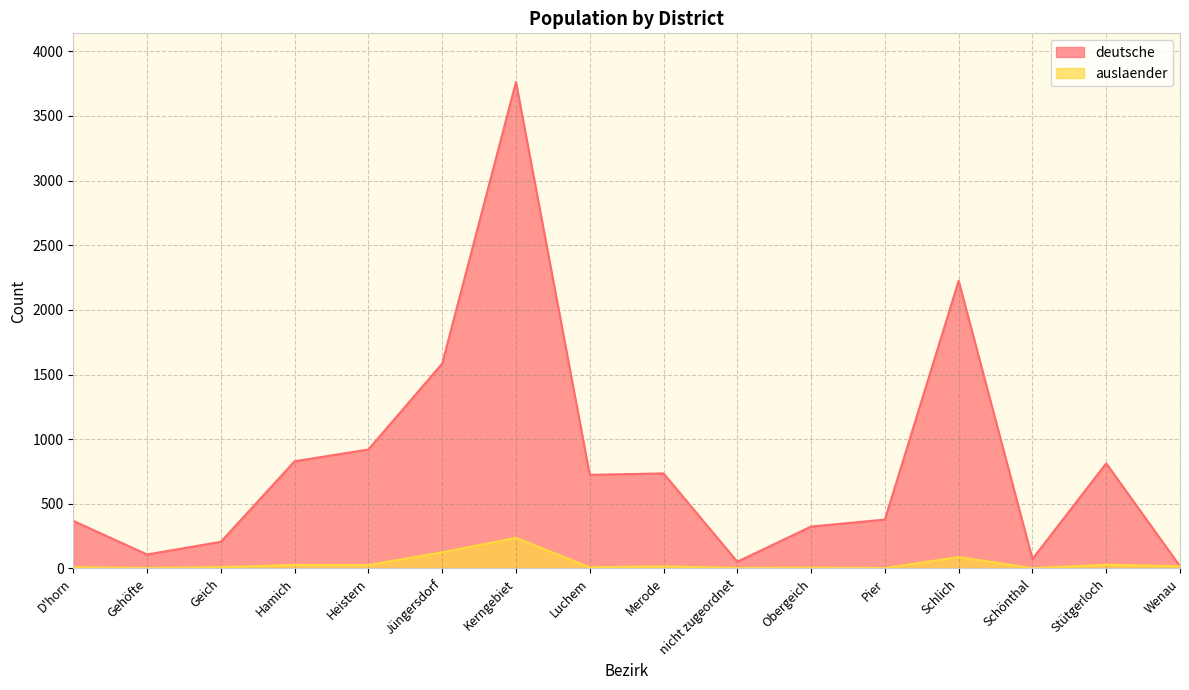

Between Schlich and Luchem, which is larger?

Schlich